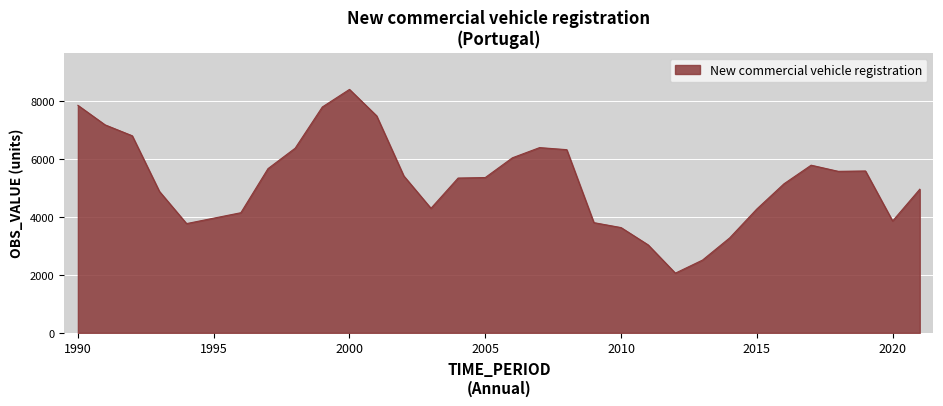

What is the greatest value displayed?

8391